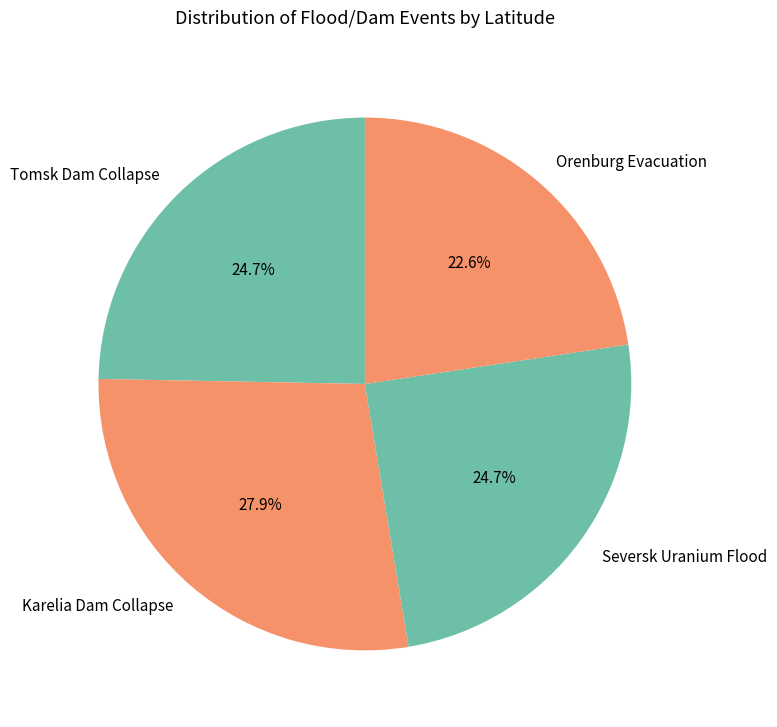

Which slice is the largest?

Karelia Dam Collapse